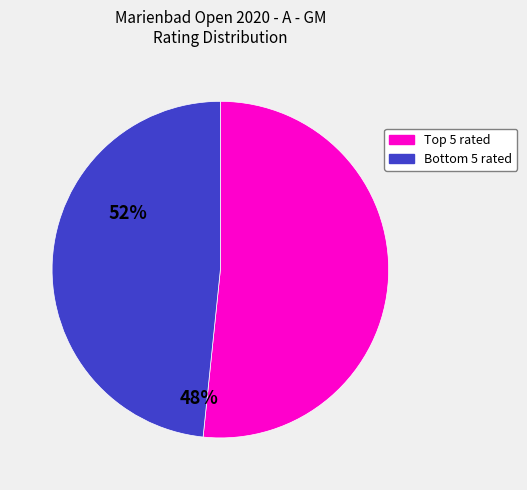

Is there any slice that represents more than half of the pie?

Yes